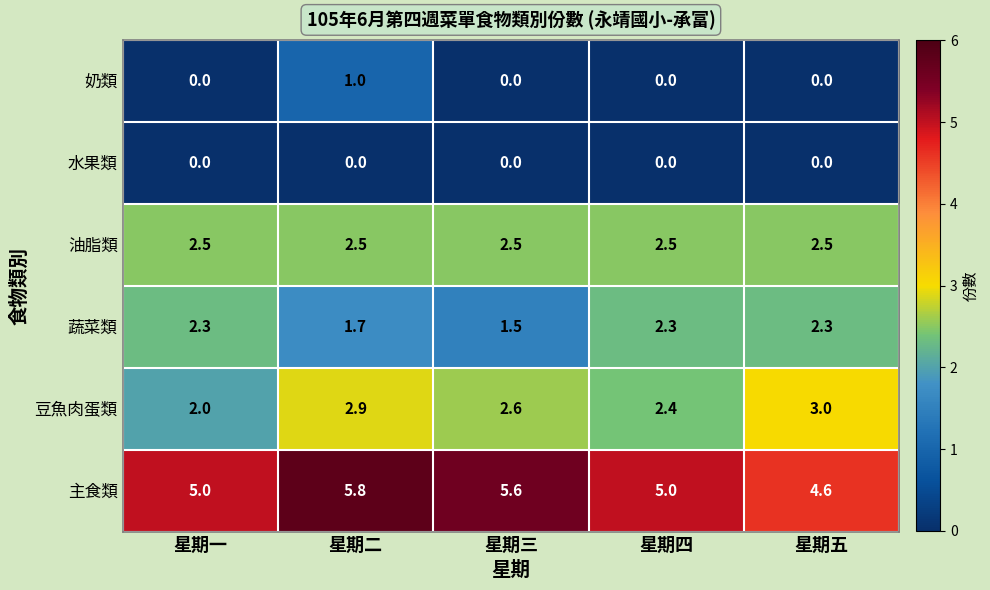

Reading left to right, extract all data points from this chart.

奶類: 星期一=0.0	星期二=1.0	星期三=0.0	星期四=0.0	星期五=0.0
水果類: 星期一=0.0	星期二=0.0	星期三=0.0	星期四=0.0	星期五=0.0
油脂類: 星期一=2.5	星期二=2.5	星期三=2.5	星期四=2.5	星期五=2.5
蔬菜類: 星期一=2.3	星期二=1.7	星期三=1.5	星期四=2.3	星期五=2.3
豆魚肉蛋類: 星期一=2.0	星期二=2.9	星期三=2.6	星期四=2.4	星期五=3.0
主食類: 星期一=5.0	星期二=5.8	星期三=5.6	星期四=5.0	星期五=4.6